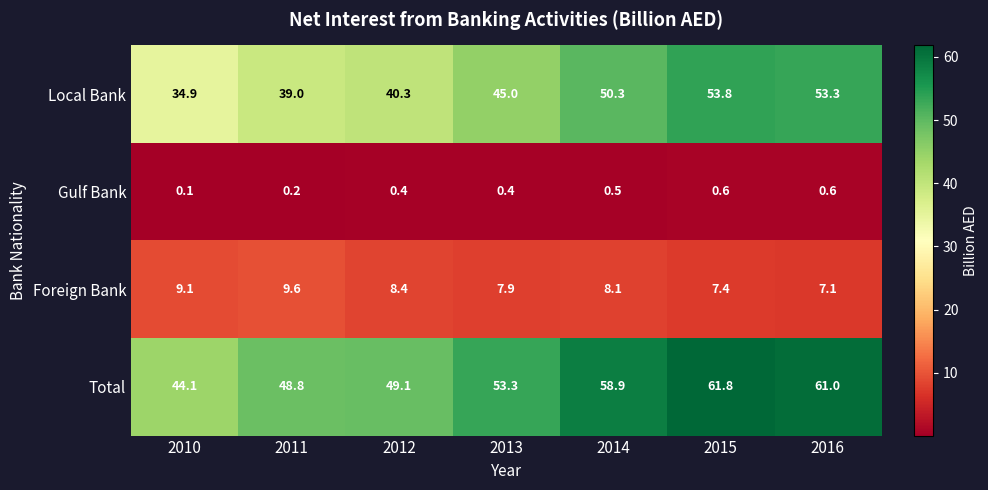

Count the number of categories in the chart.

7